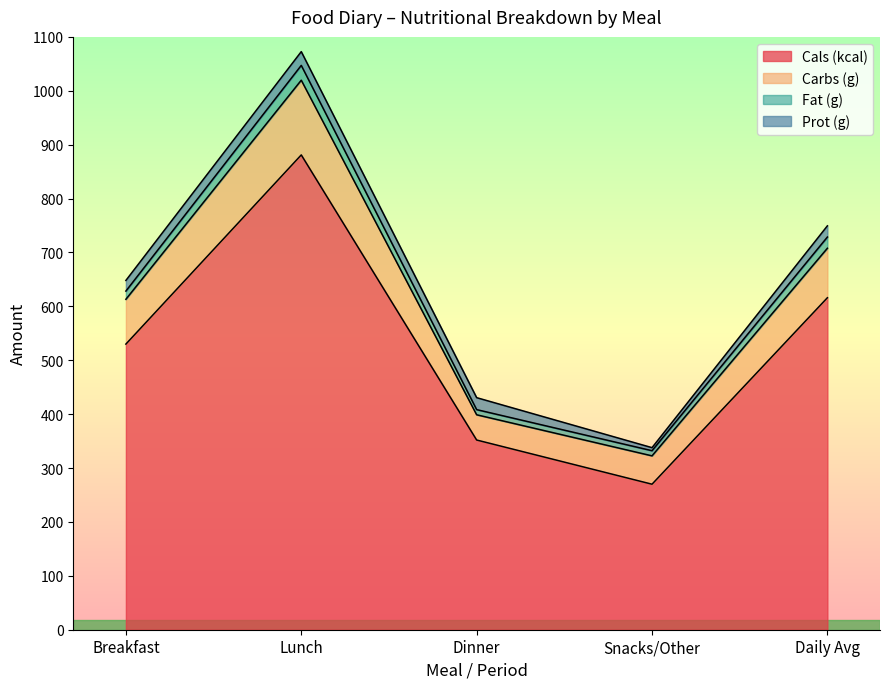

In Fat (g), how many points are lower than both neighbors (excluding endpoints)?

1